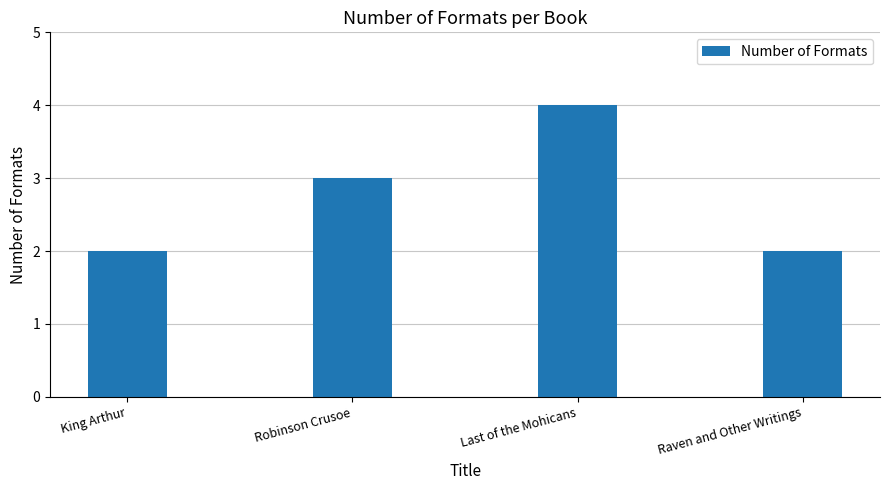

What is the average value?

3